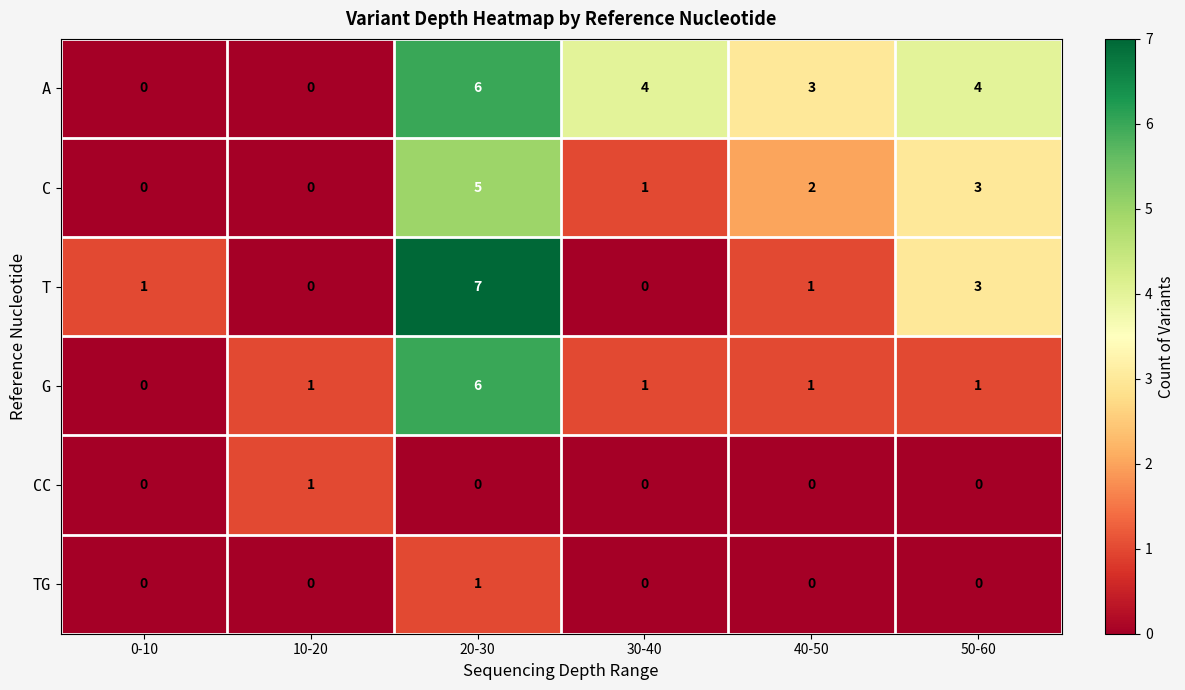

Is it true that CC equals 0 at 40-50?

True